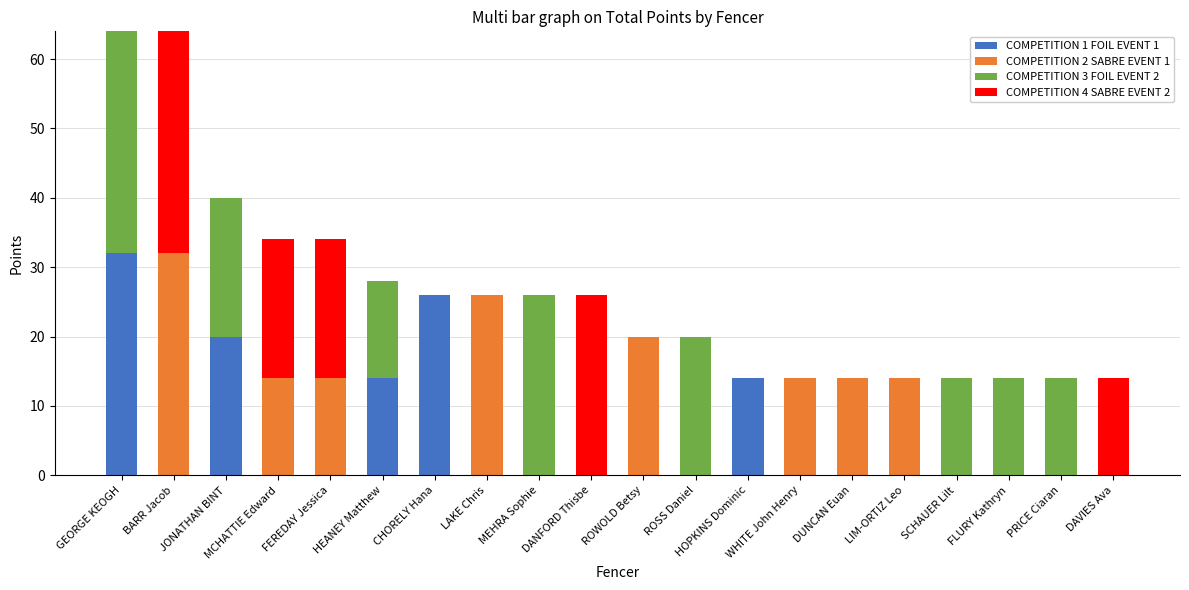

What is the maximum value for COMPETITION 1 FOIL EVENT 1?

32